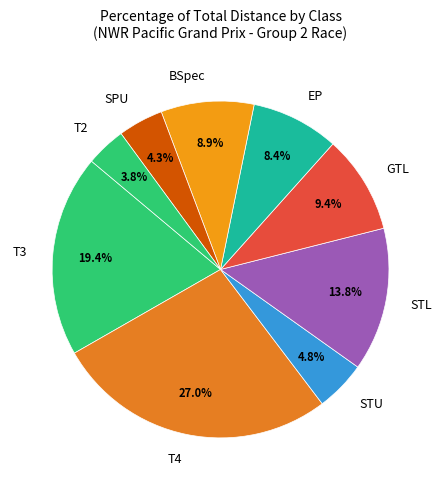

Does any single category account for the majority?

No